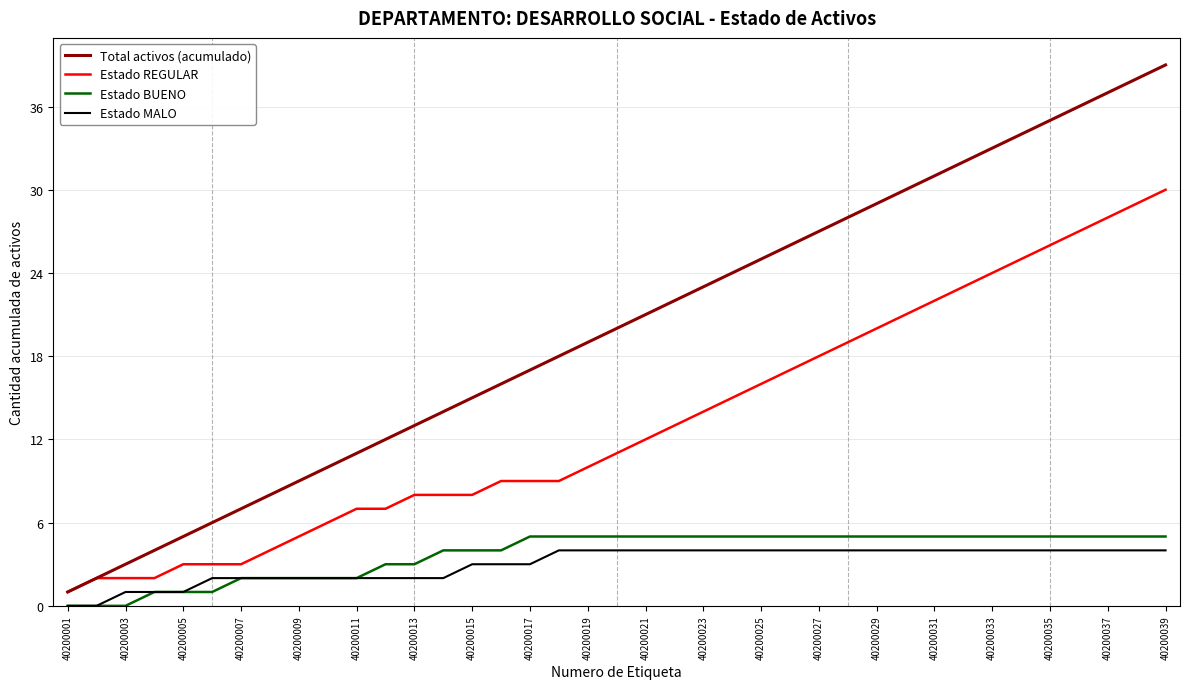

At which label does Total activos (acumulado) reach its peak?

40200039